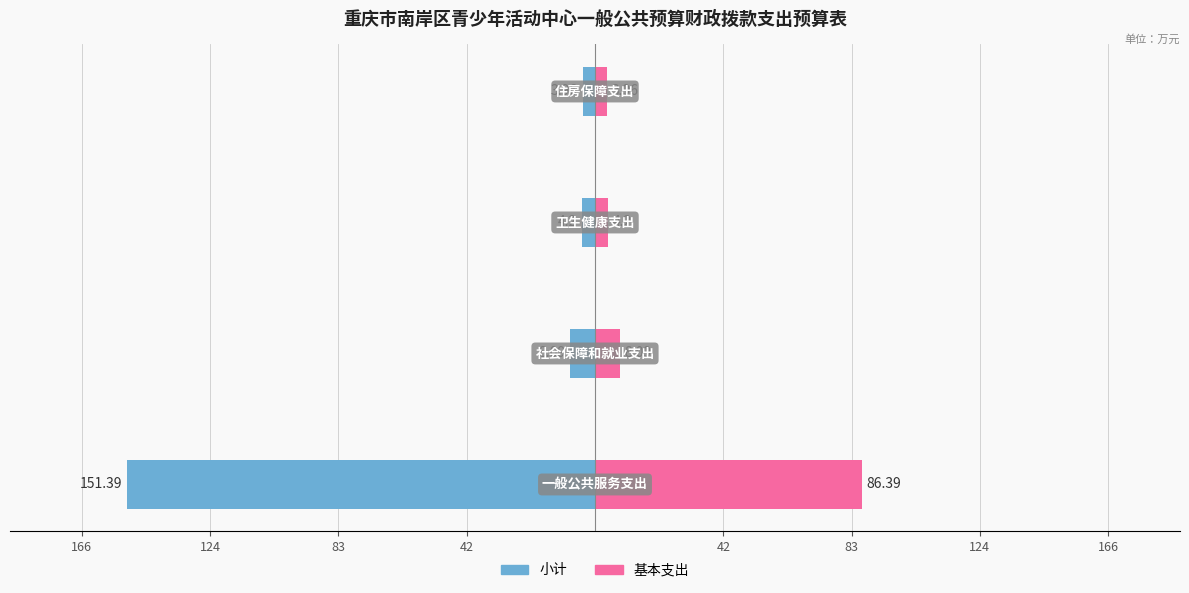

What is the value of the 小计 bar at the 2nd from the left?

-8.1